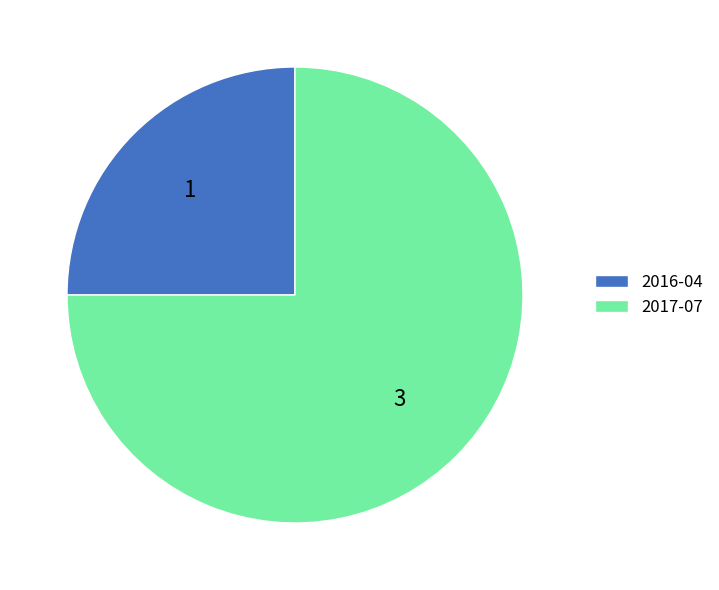

Is there a majority slice in this chart?

Yes